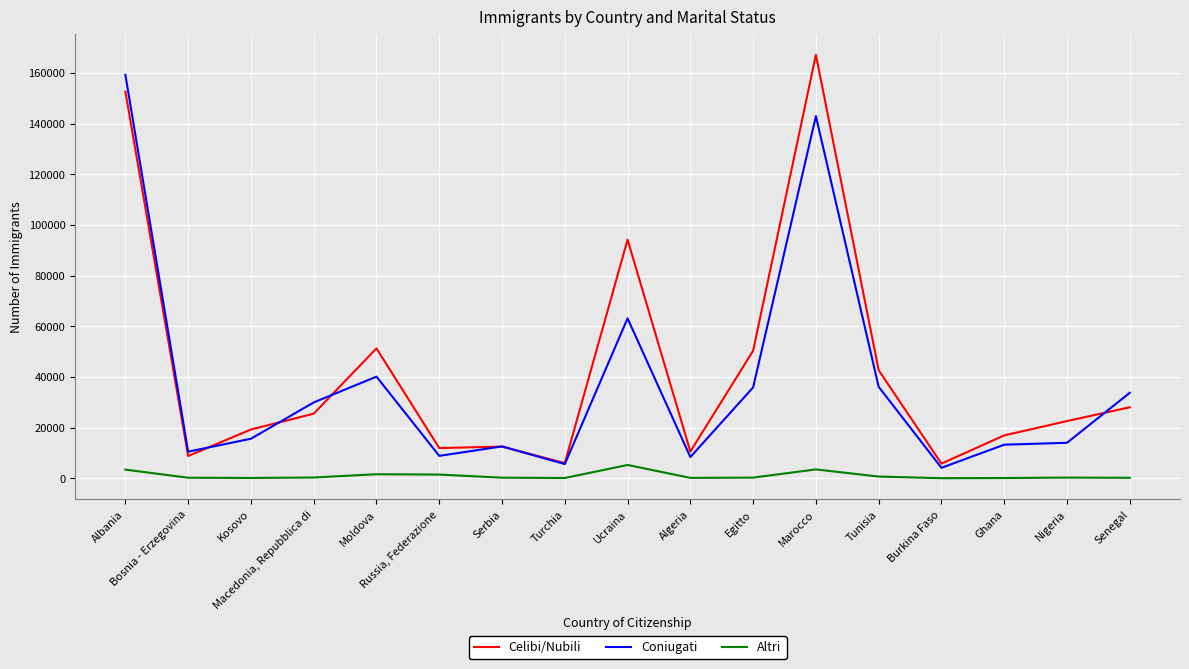

What is the spread (max minus min) of values at Ghana?

16820